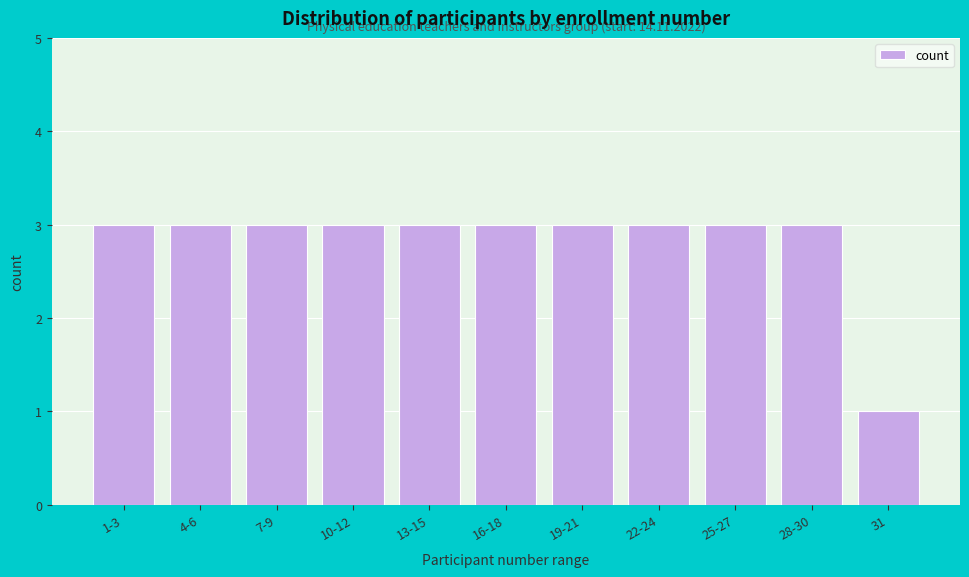

Reading left to right, extract all data points from this chart.

3	3	3	3	3	3	3	3	3	3	1